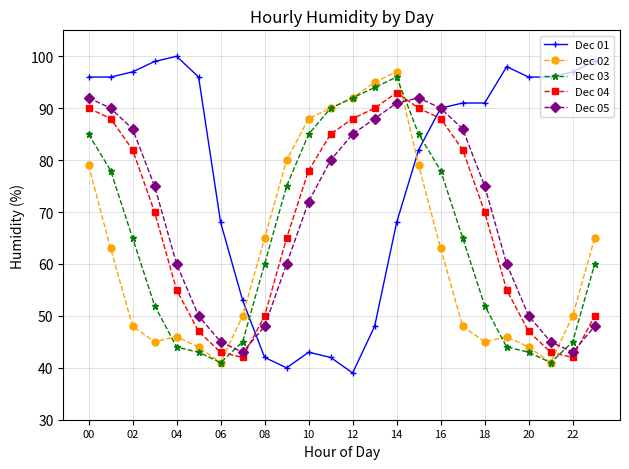

What is the value of the Dec 01 point at the 3rd from the left?

97